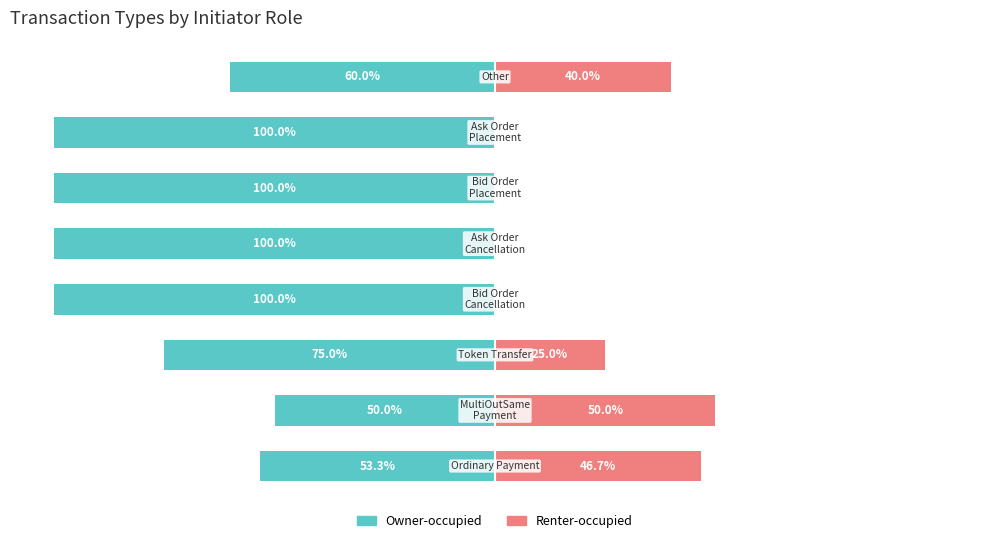

The Renter-occupied series shows 50.0 at 1. True or false?

True